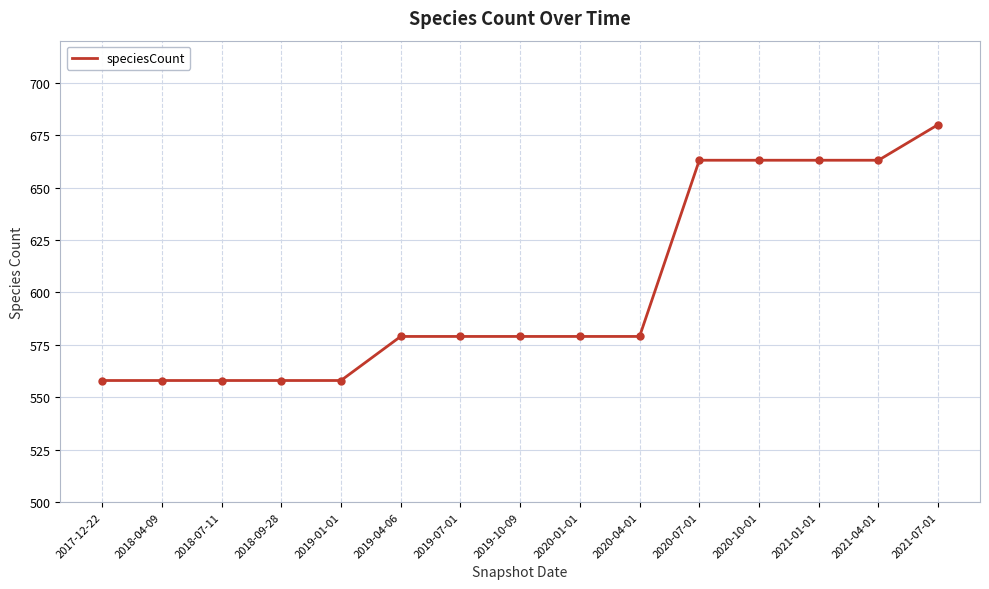

The value at 2019-10-09 is 286. True or false?

False